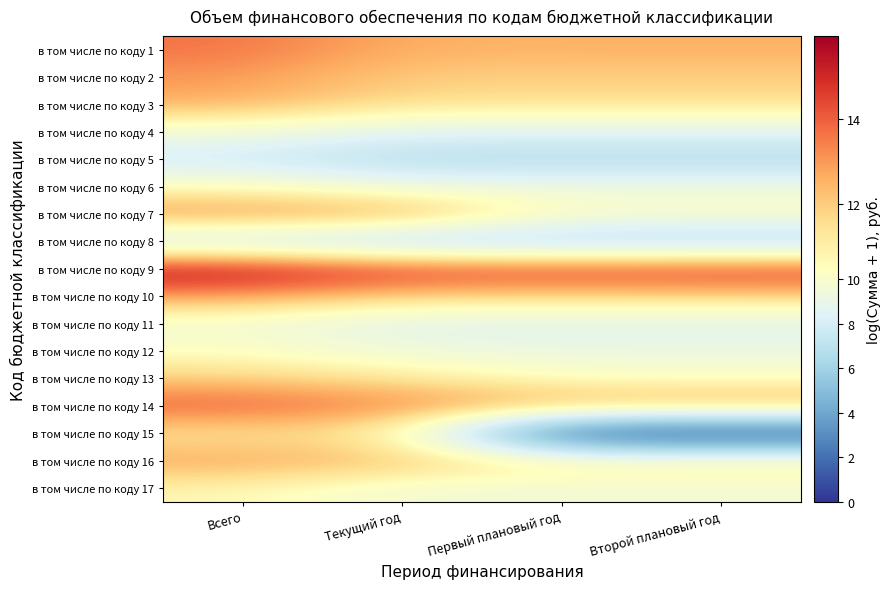

How many distinct data groups are displayed?

17